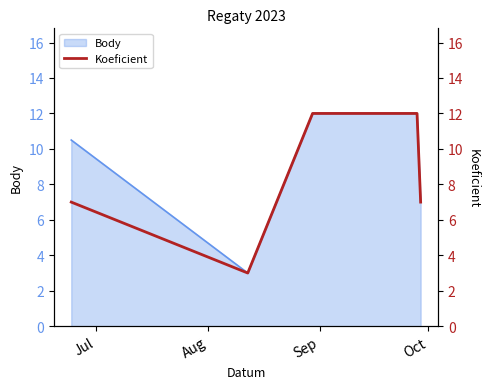

What is the minimum value for Body?

3.0